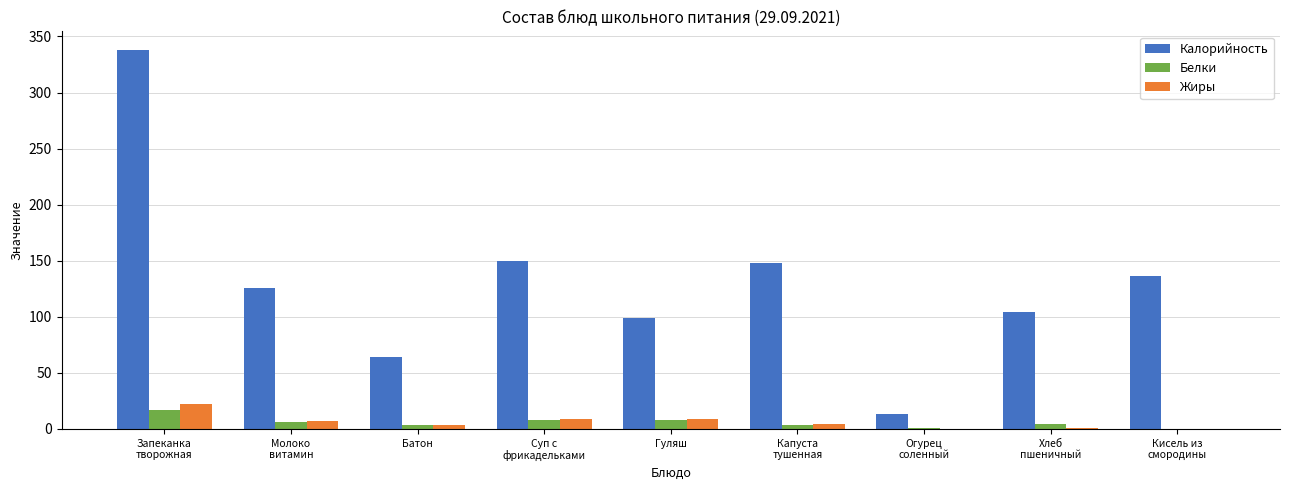

The Белки series shows 8.2 at Гуляш. True or false?

True